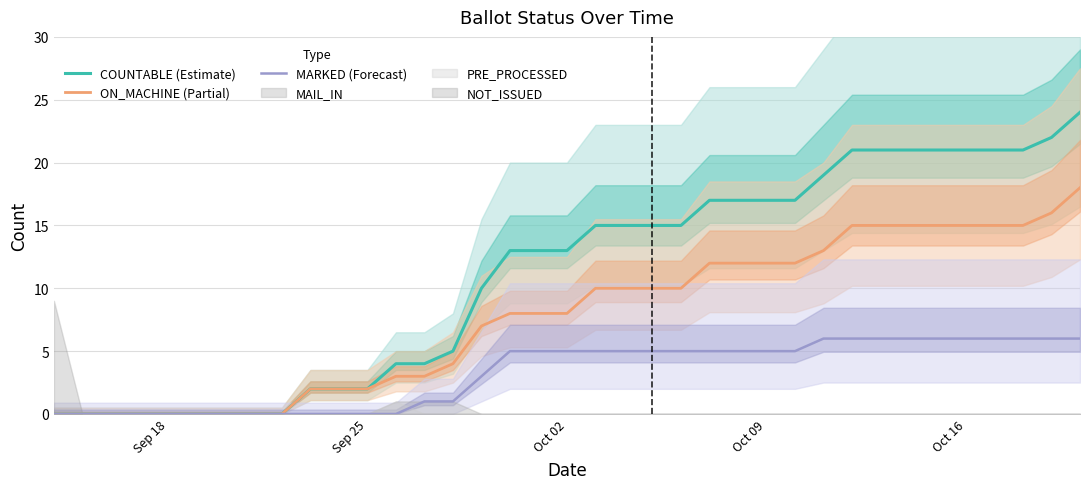

What is the difference between the maximum and minimum values in the COUNTABLE (Estimate) series?

24